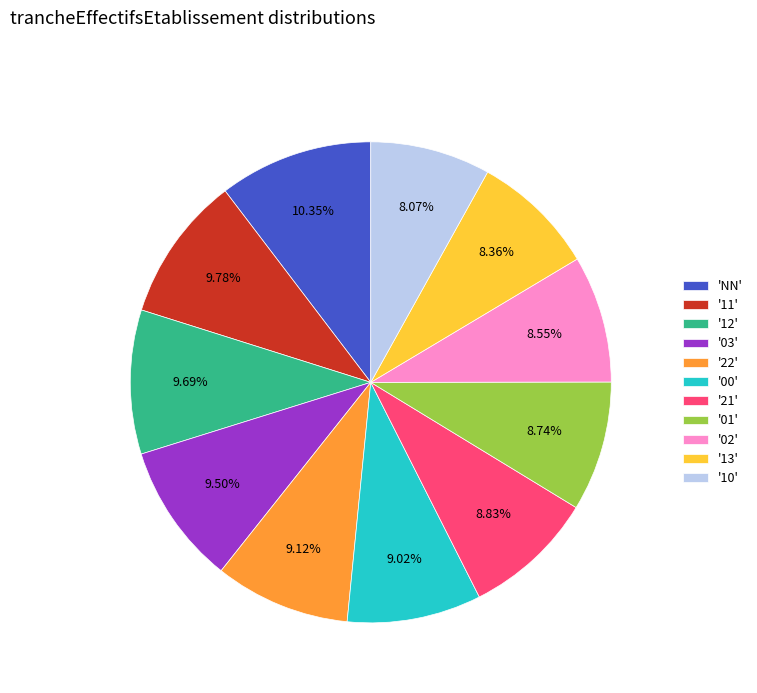

Does any single category account for the majority?

No